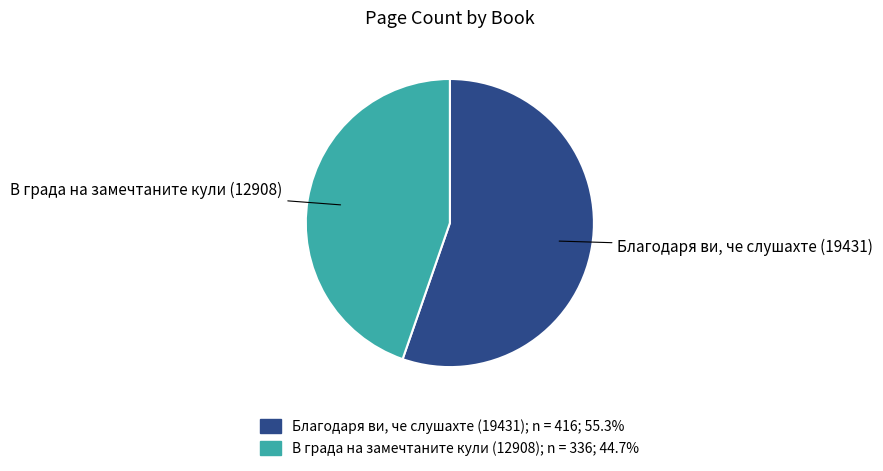

Which has a higher value, В града на замечтаните кули (12908) or Благодаря ви, че слушахте (19431)?

Благодаря ви, че слушахте (19431)